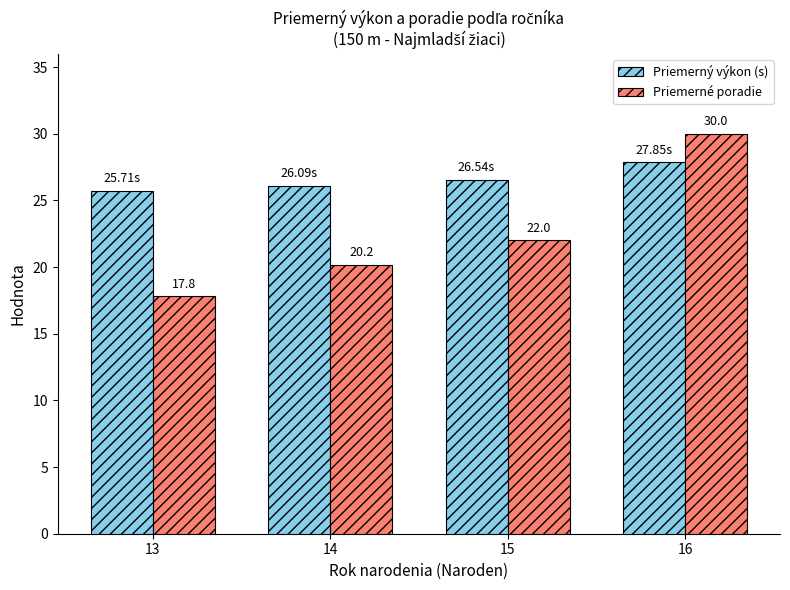

What is the sum of all Priemerný výkon (s) values?

106.2